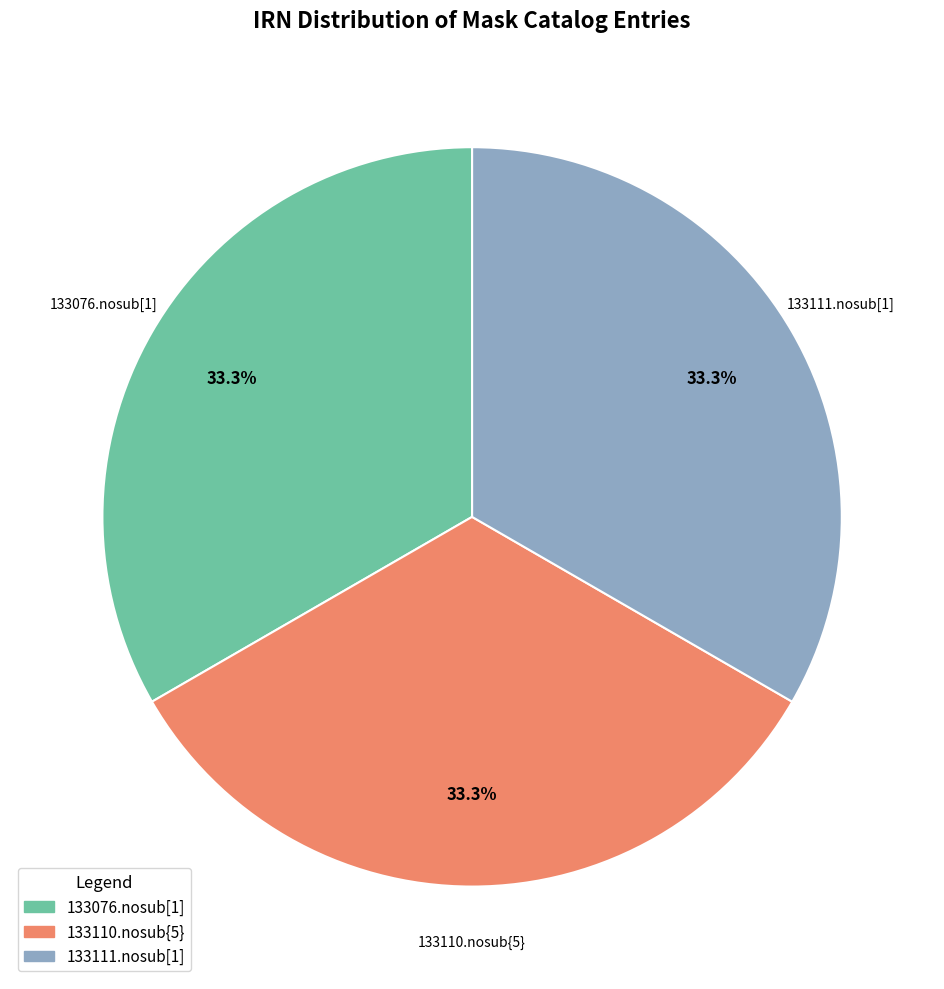

Approximately how many times larger is the value at 133111.nosub[1] compared to 133076.nosub[1]?

1.0